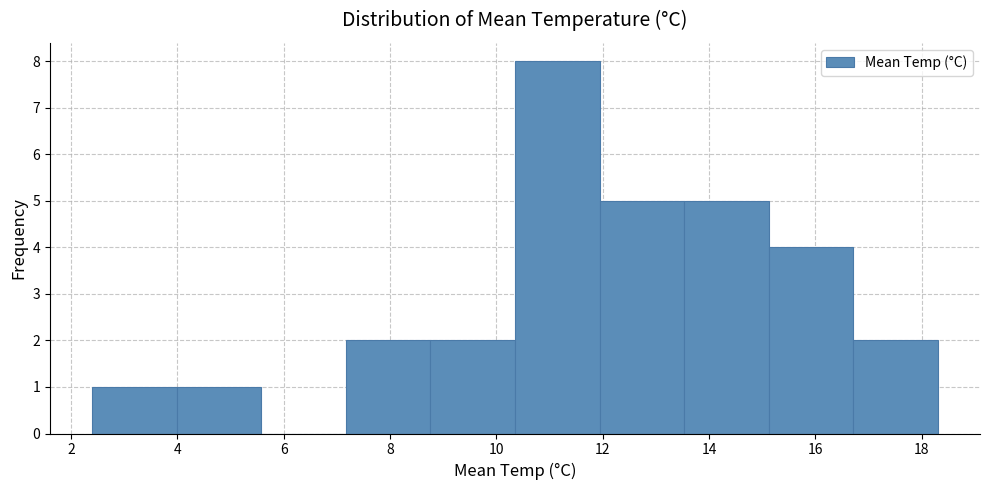

Reading left to right, transcribe this chart: for each bar, give the range it covers on the x-axis and its height. Neither the bar edges nor the heights are printed on the chart, so give them approximately, as read against the axes.

2.4 to 4.0: 1
4.0 to 5.6: 1
5.6 to 7.2: 0
7.2 to 8.8: 2
8.8 to 10.4: 2
10.4 to 12.0: 8
12.0 to 13.6: 5
13.6 to 15.2: 5
15.2 to 16.8: 4
16.8 to 18.4: 2